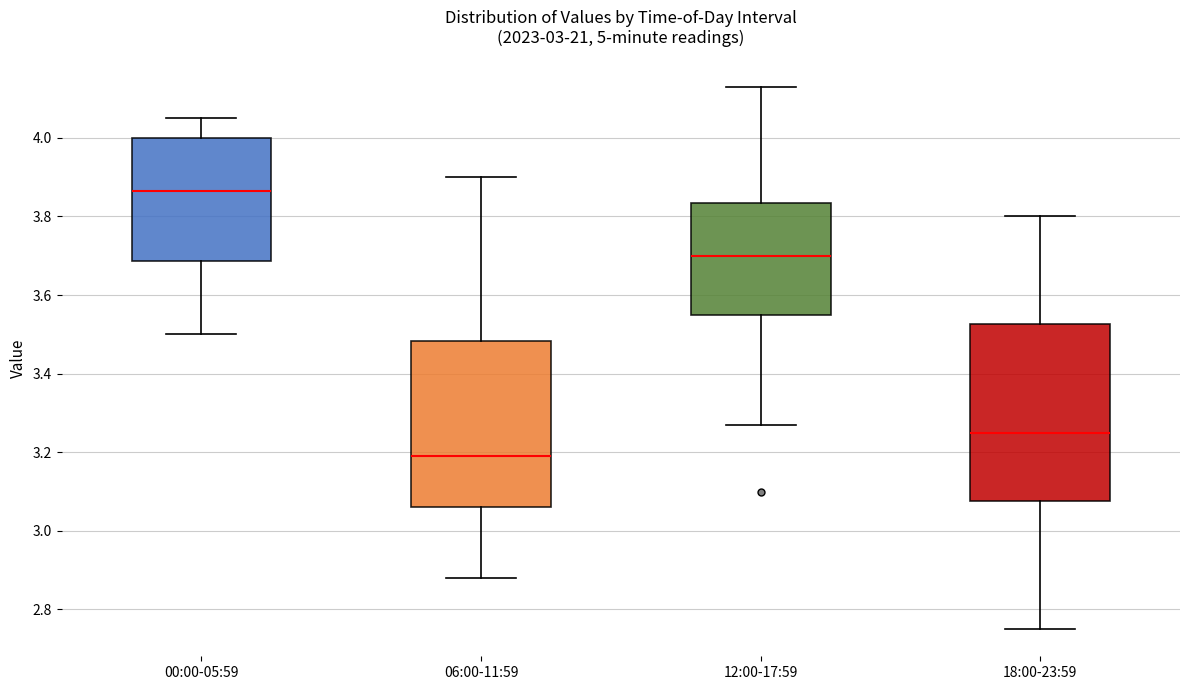

Which box has the lowest median line?

06:00-11:59